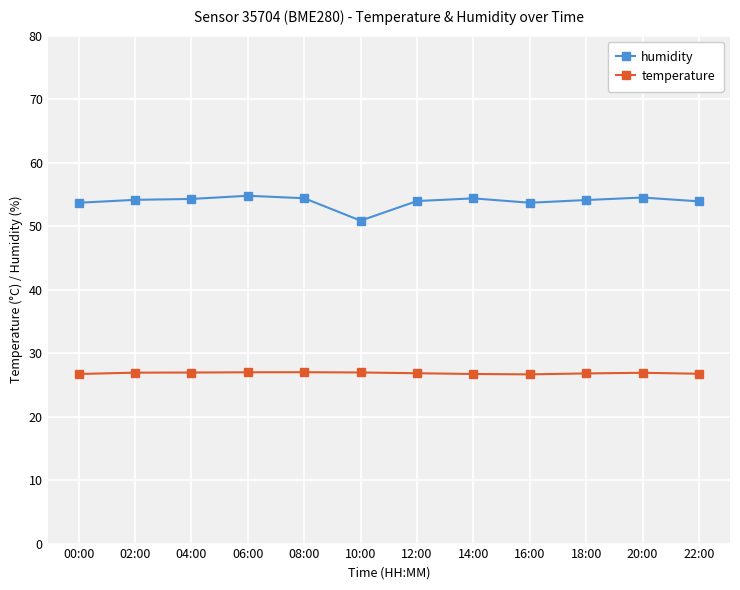

List the series in order of their peak value, lowest first.

temperature, humidity